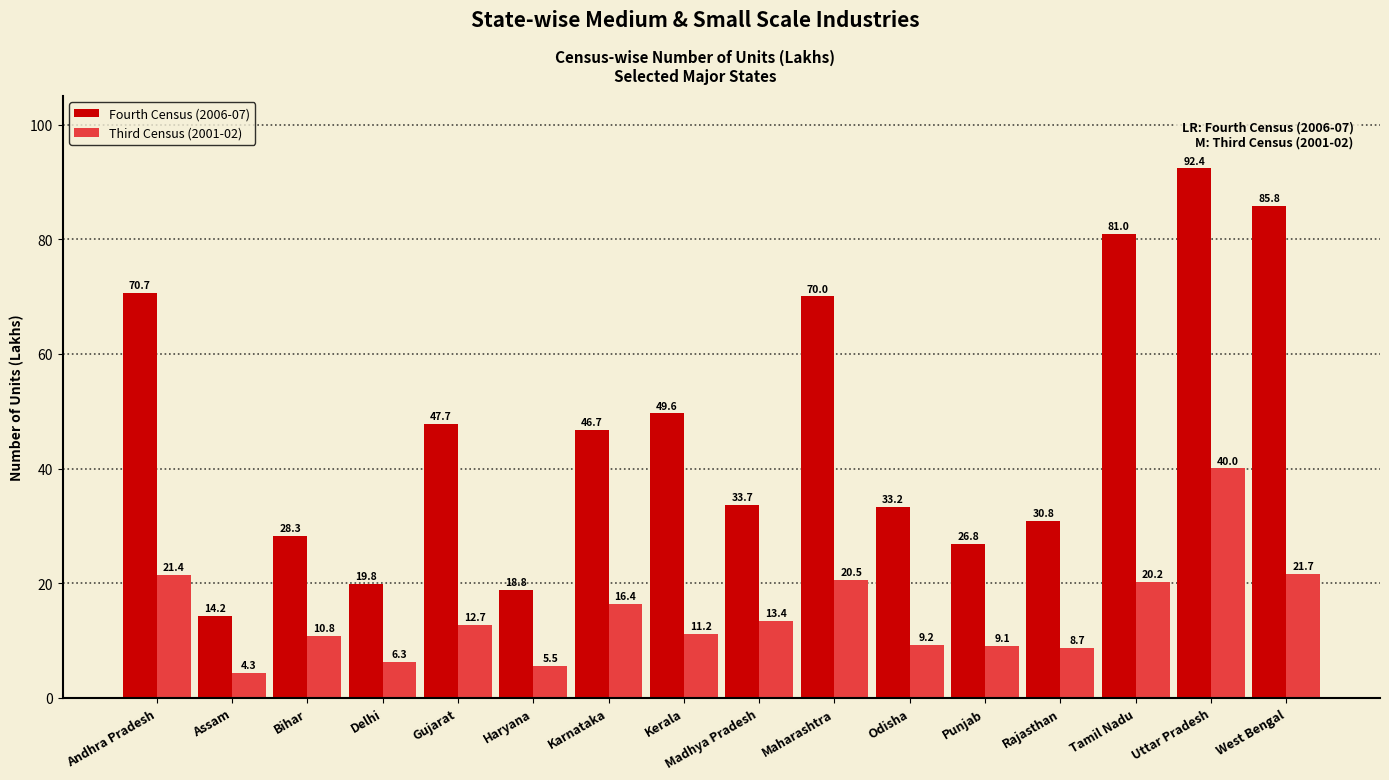

Which series changed the most between Delhi and Madhya Pradesh?

Fourth Census (2006-07)